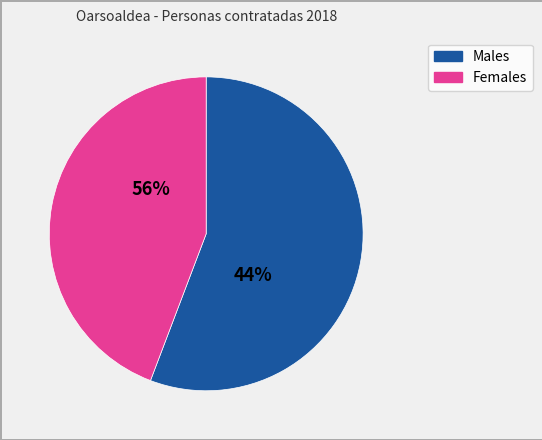

At sep-2018, list the series in order from smallest to largest.

mujeres, hombres